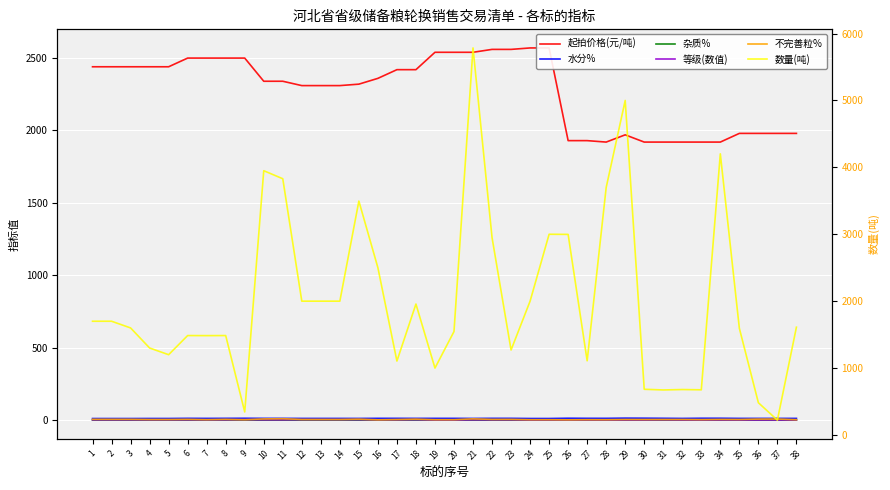

What is the difference between the maximum and minimum values in the 杂质% series?

0.5